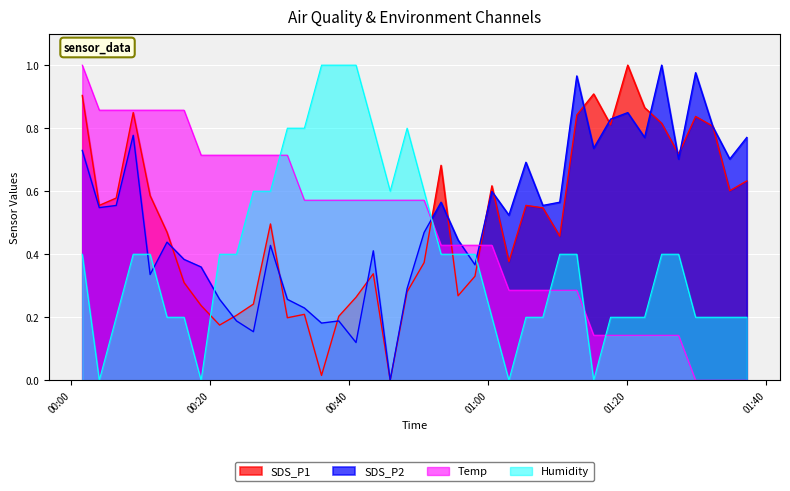

Is it true that Humidity equals 0.3 at 2022/02/13 00:48:21?

False